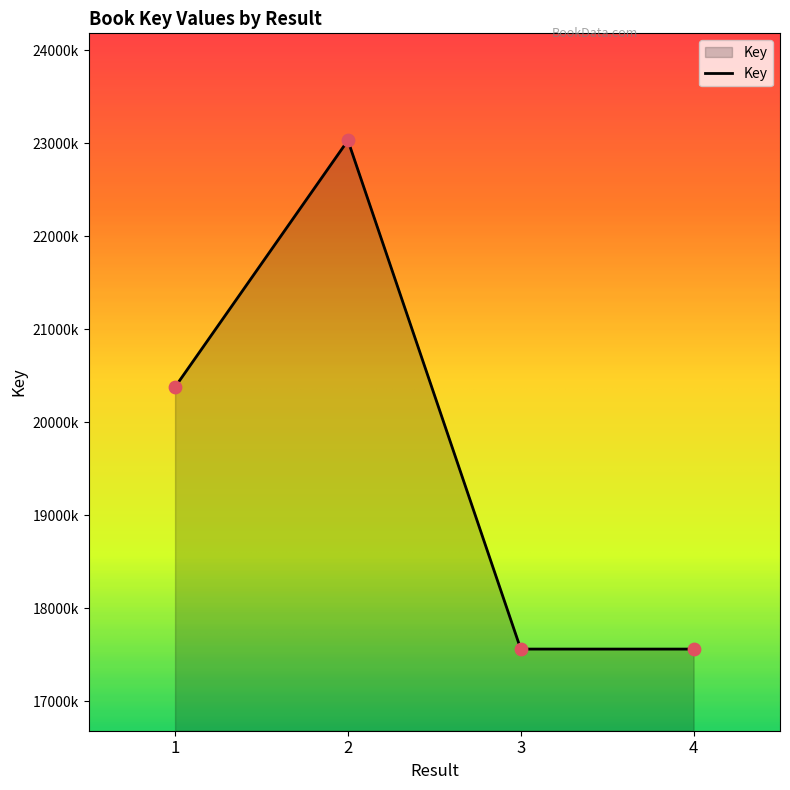

What is the change in value from 1 to 2?

+2652359